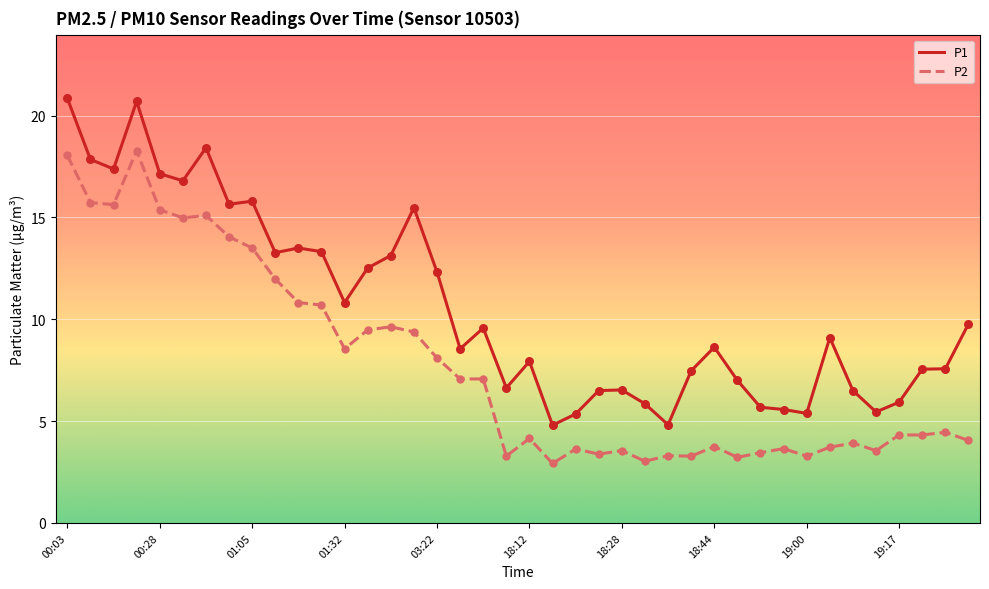

Which series has the largest total across all categories?

P1